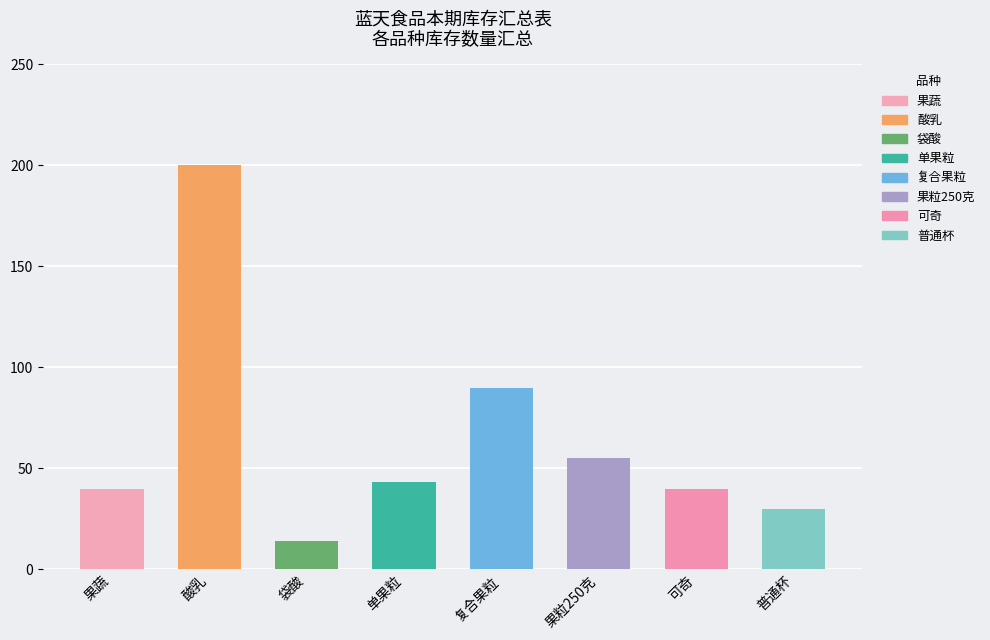

Where is the data nearest to the value 107?

复合果粒